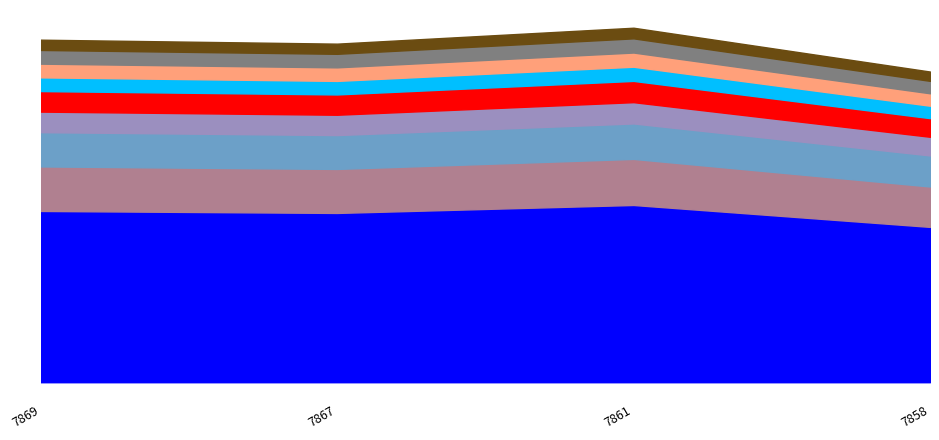

Which category has the highest value across all series?

7861